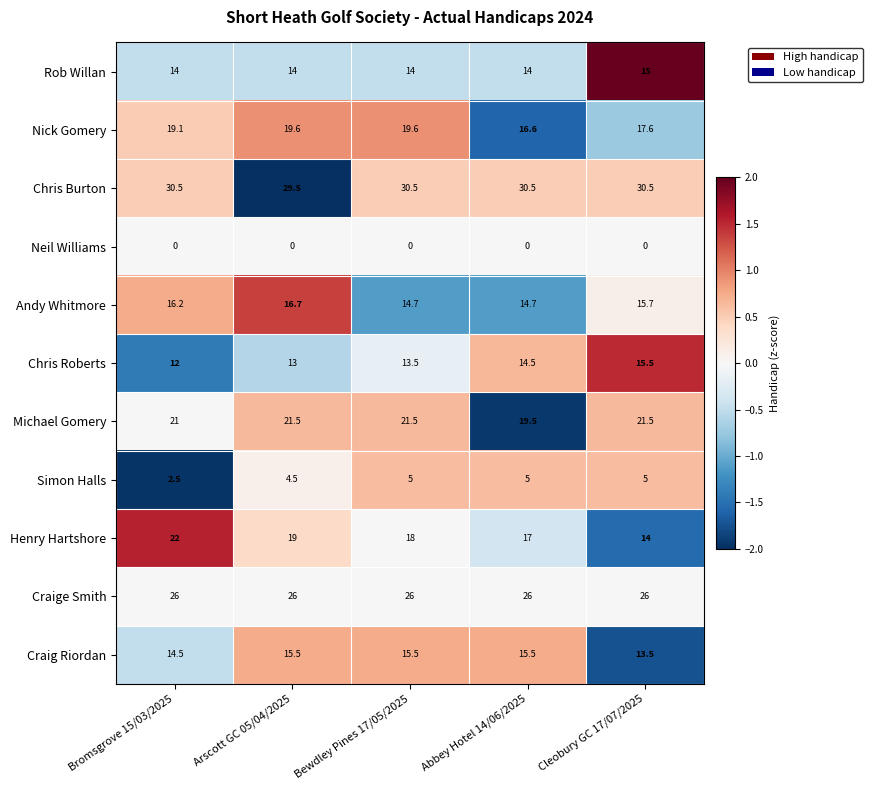

At which label does Henry Hartshore reach its minimum?

Cleobury GC 17/07/2025